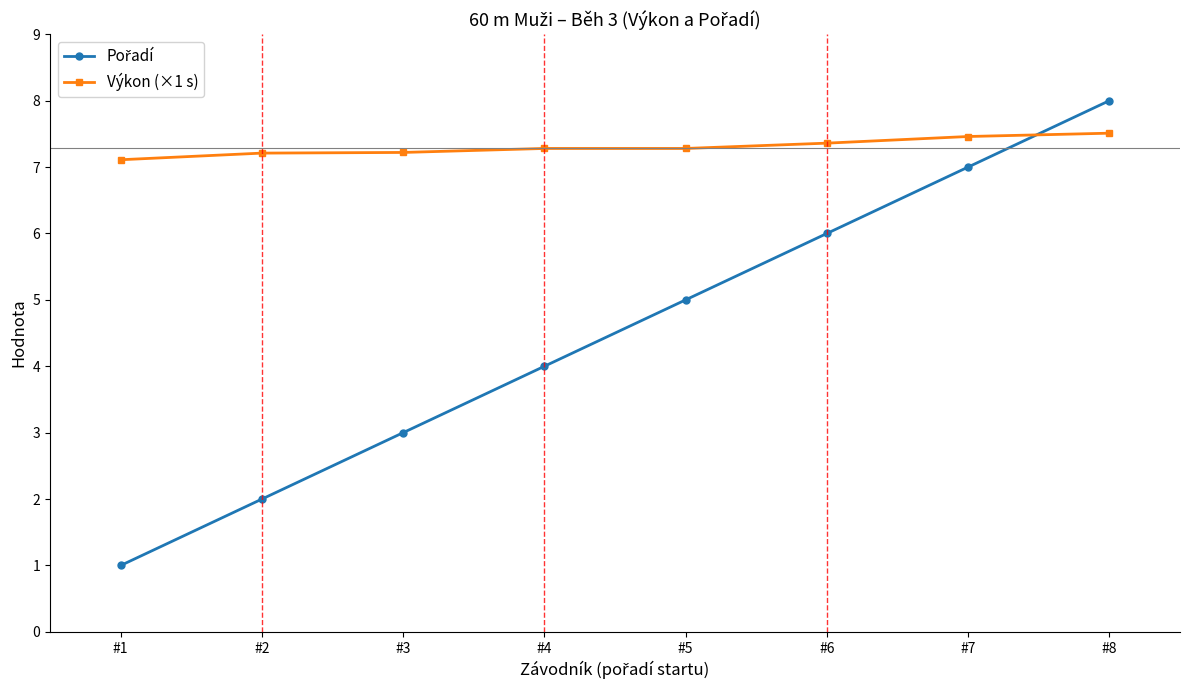

The value of Výkon (×1 s) at #2 is 7.2. True or false?

True